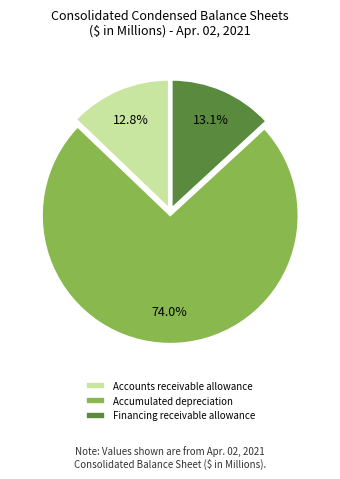

Which slice is the largest?

Accumulated depreciation